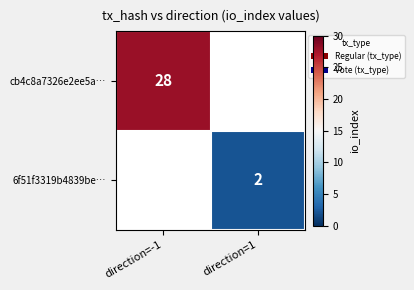

Is it true that 6f51f3319b4839be… equals 1 at direction=1?

False